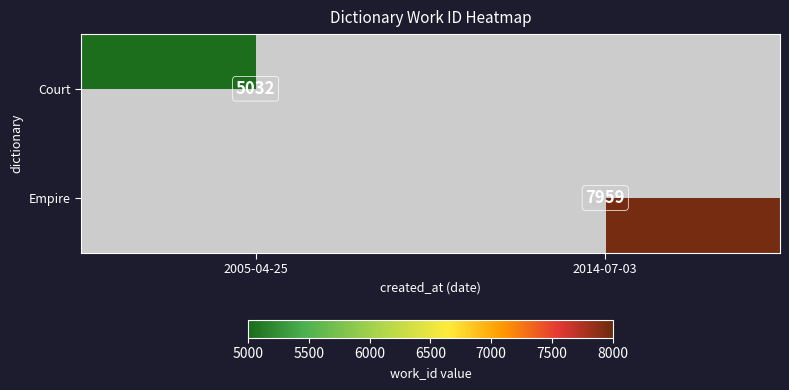

The value of Court at 2005-04-25 is 5032. True or false?

True